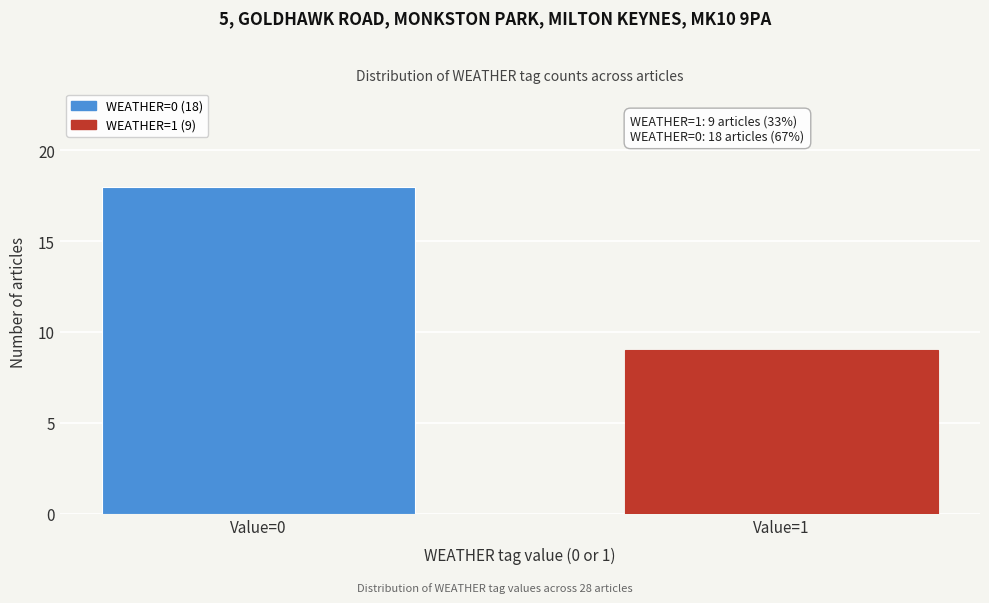

Reading left to right, extract all data points from this chart.

18	9